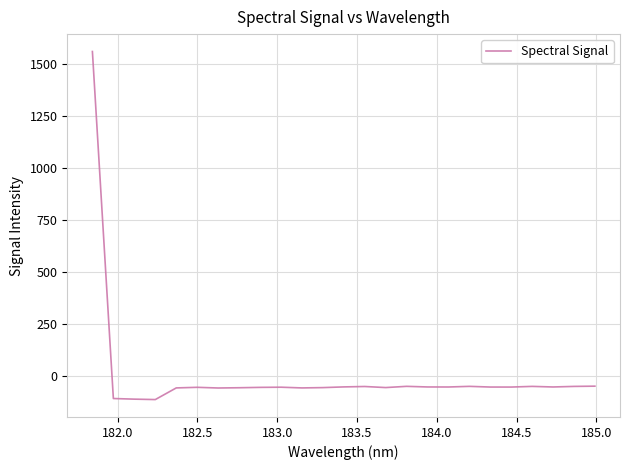

What is the minimum value shown in the chart?

-113.1